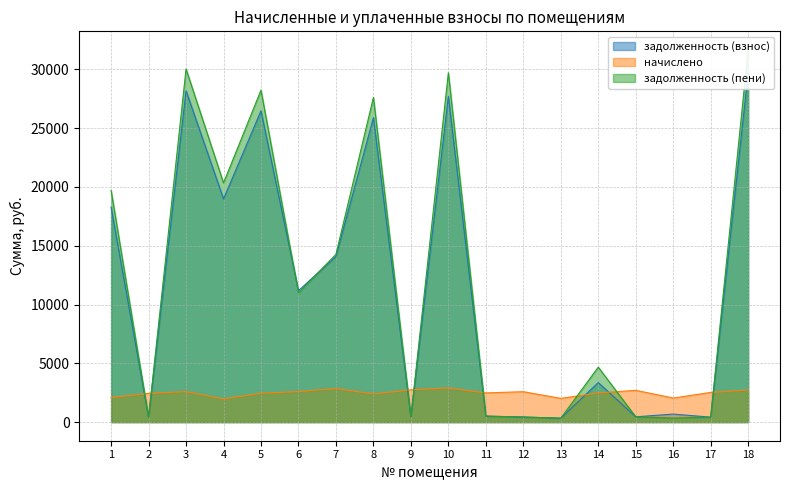

At which category is the sum across all series the highest?

18